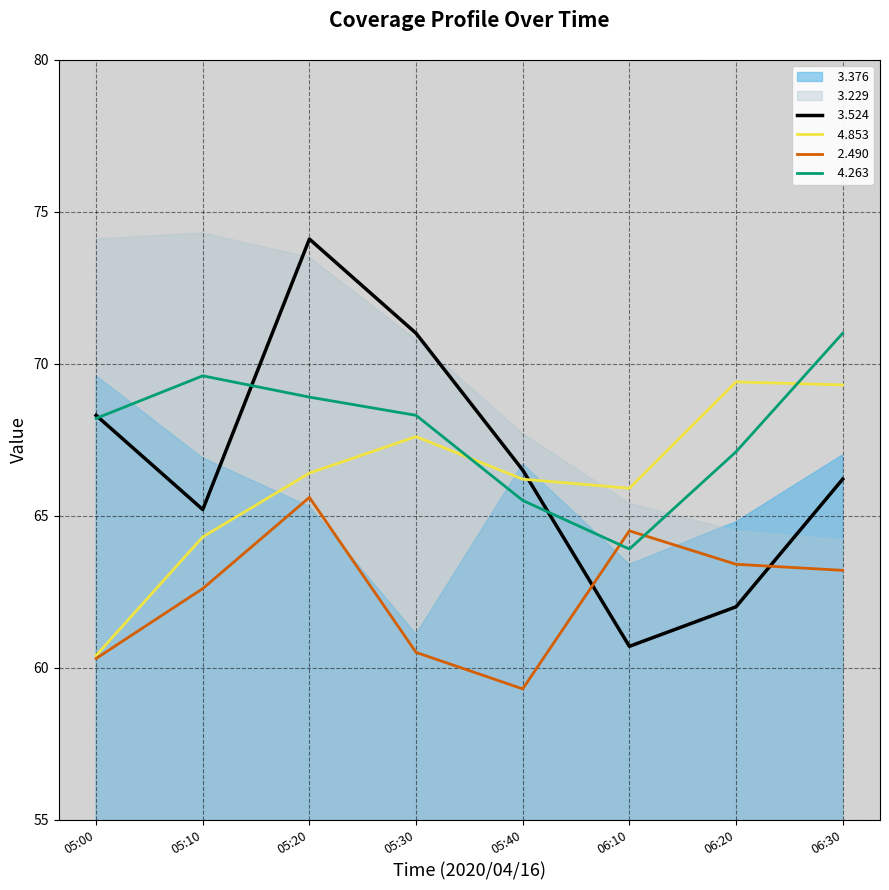

Which series has the largest range (max minus min)?

  3.524